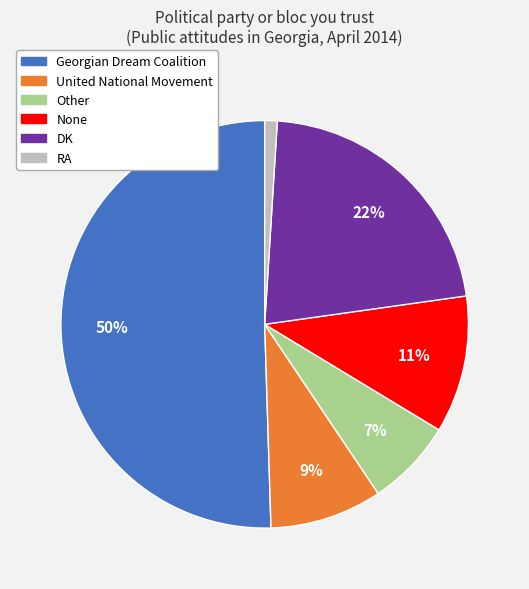

To the nearest percent, what is the average slice percentage?

17%